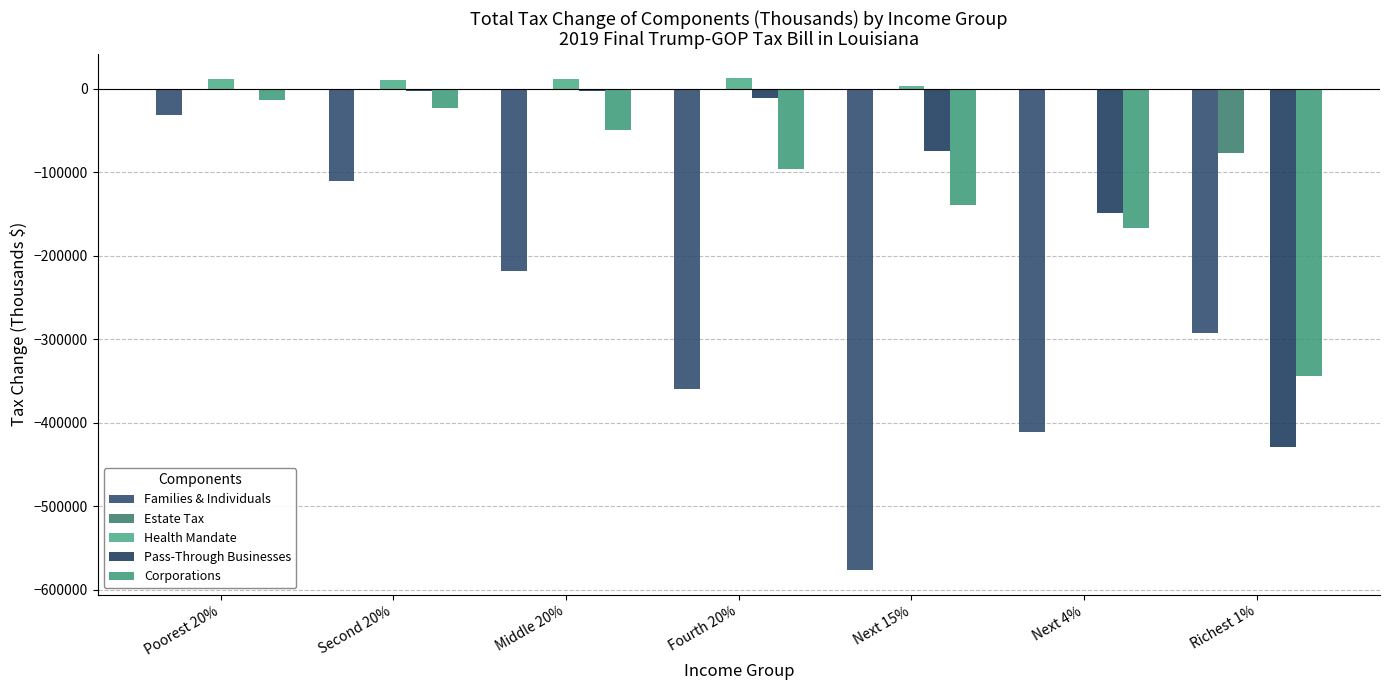

Count the number of categories in the chart.

7